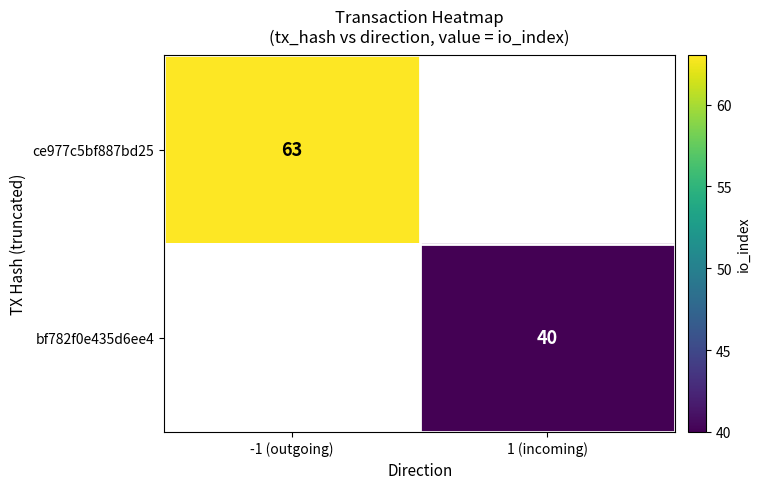

Count the number of data series in this chart.

2